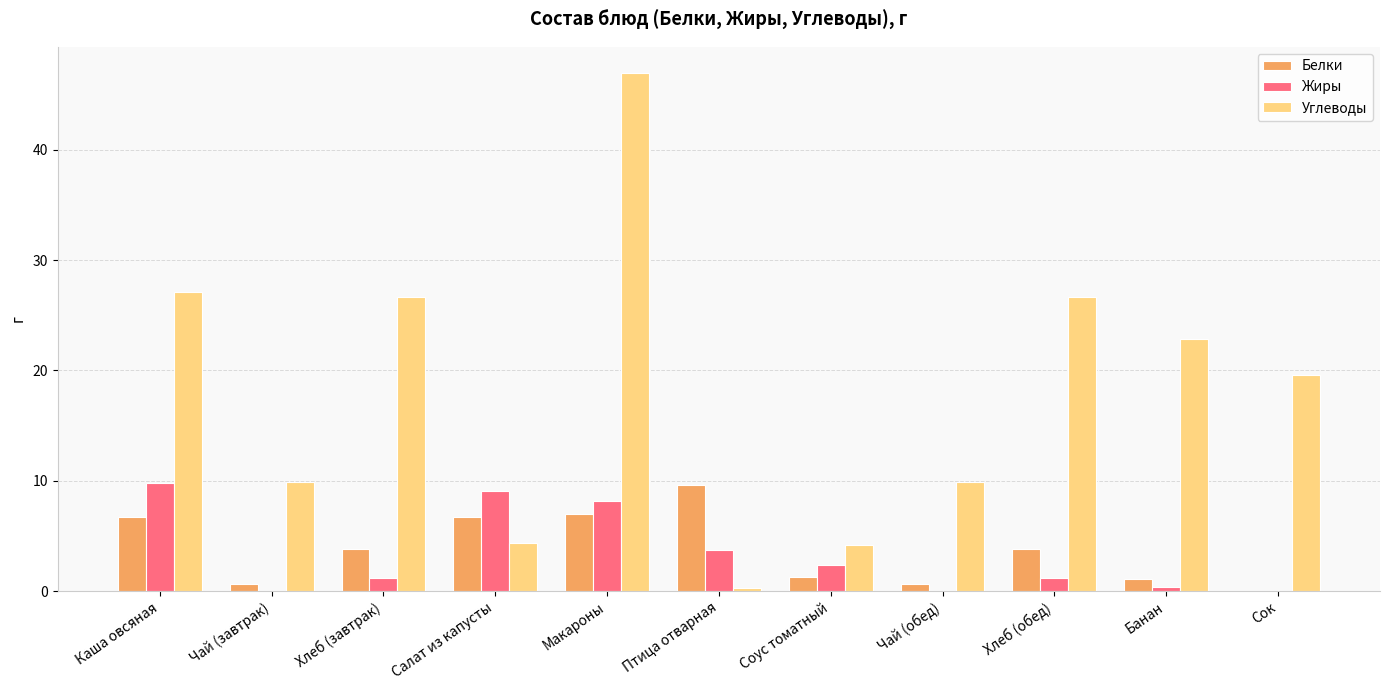

The value of Углеводы at Сок is 13.5. True or false?

False